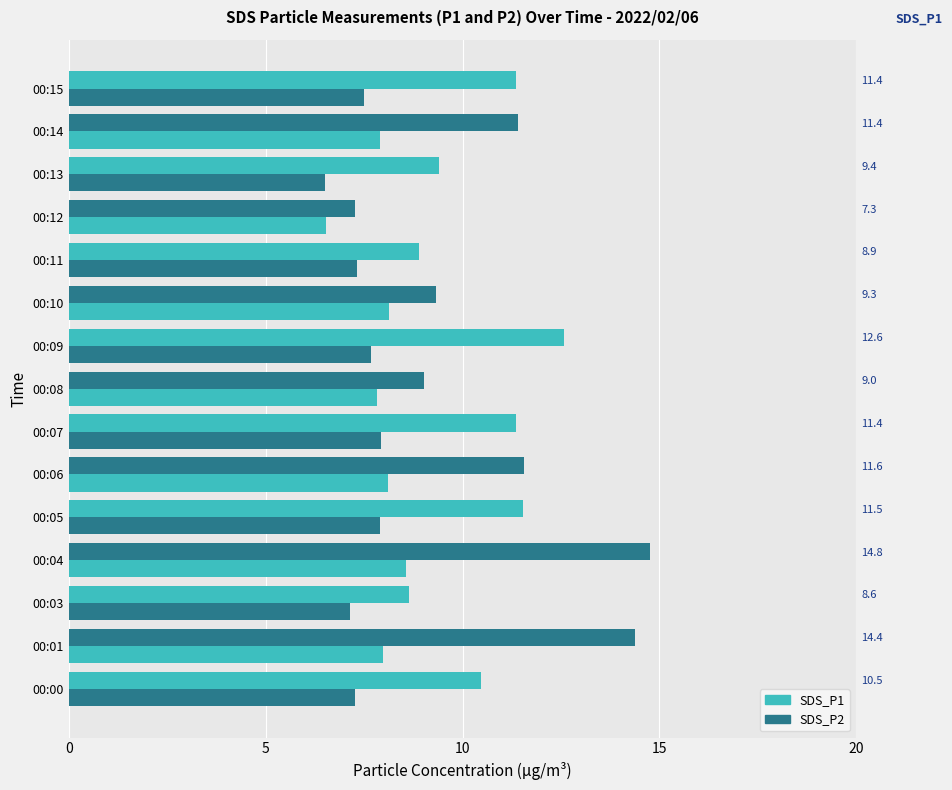

At which category does the chart reach its minimum across all series?

00:13